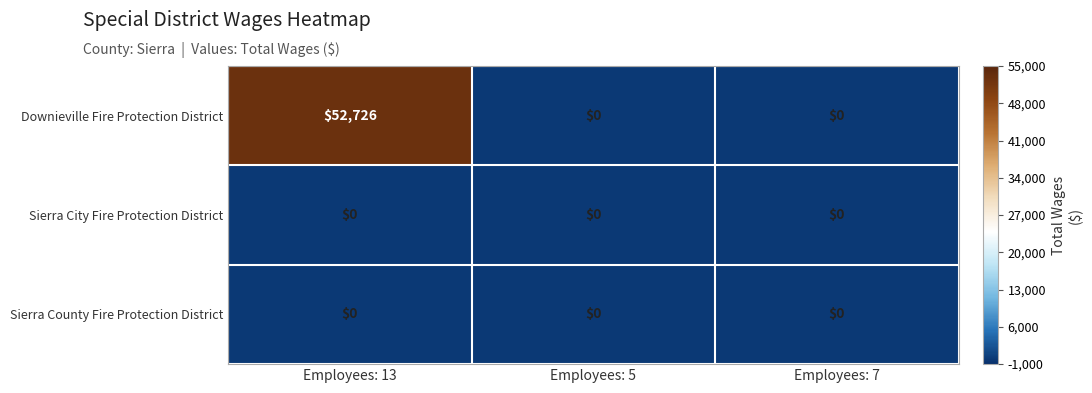

Which series has the largest range (max minus min)?

Downieville Fire Protection District